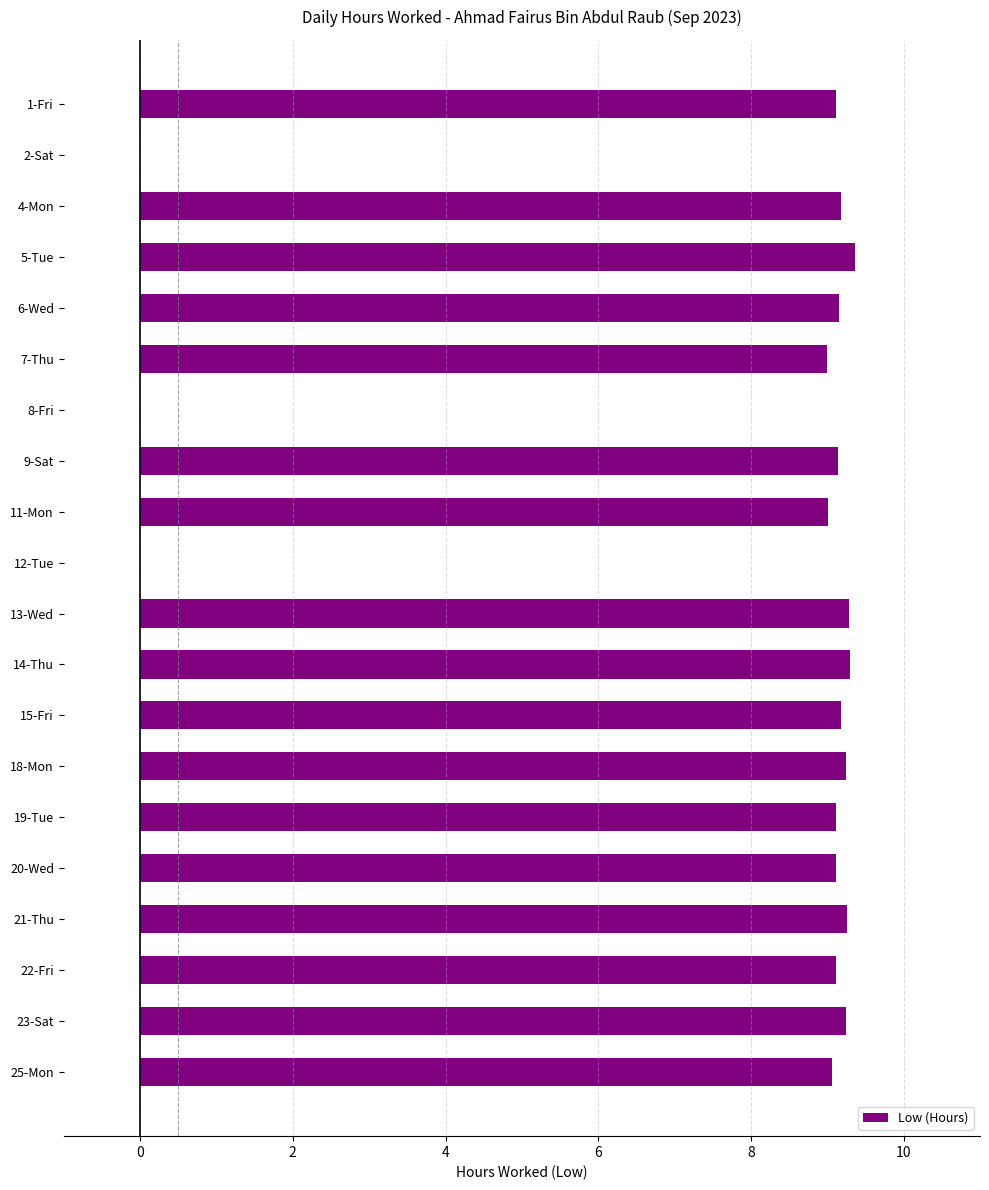

What is the change in value from 12-Tue to 13-Wed?

+9.3